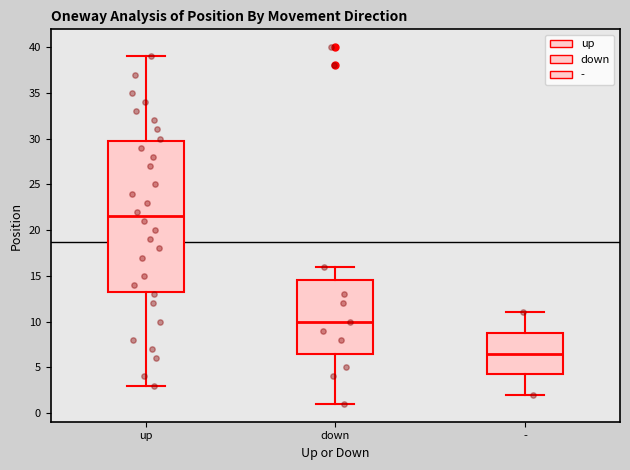

Reading left to right, transcribe this box plot: for each box, give where its median line is, the range the box spans, and where its two whiskers end, as read against the y-axis. The values are not printed on the chart, so give them approximately, as read against the axis.

up: median 21.5, box 13.5 to 30.0, whiskers 3.0 to 39.0
down: median 10.0, box 6.5 to 14.5, whiskers 1.0 to 16.0
-: median 6.5, box 4.5 to 9.0, whiskers 2.0 to 11.0